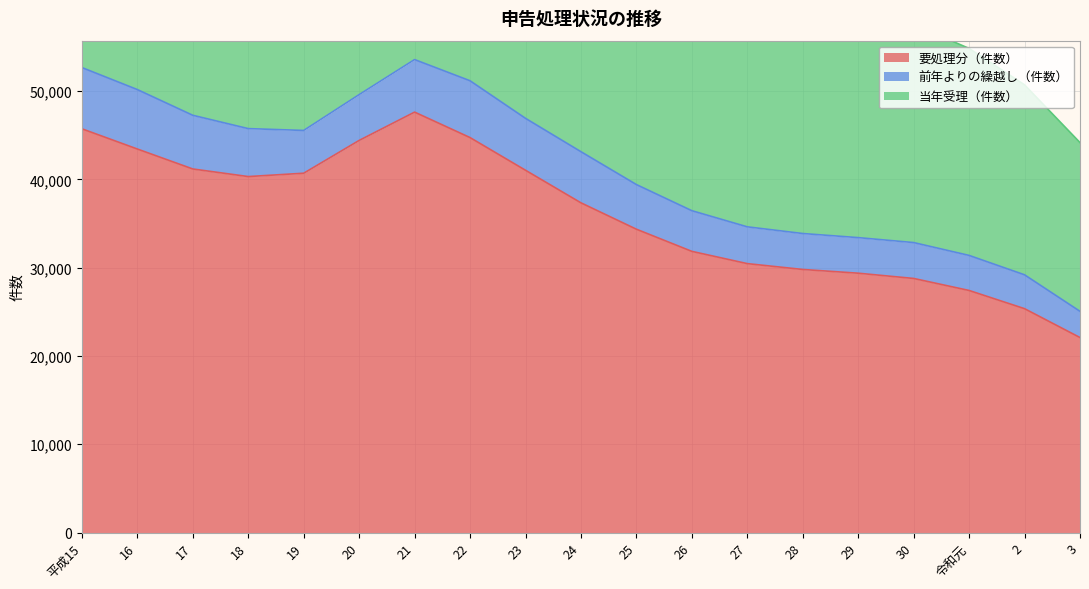

What value does the 要処理分（件数） series have at 平成15?

45731.7